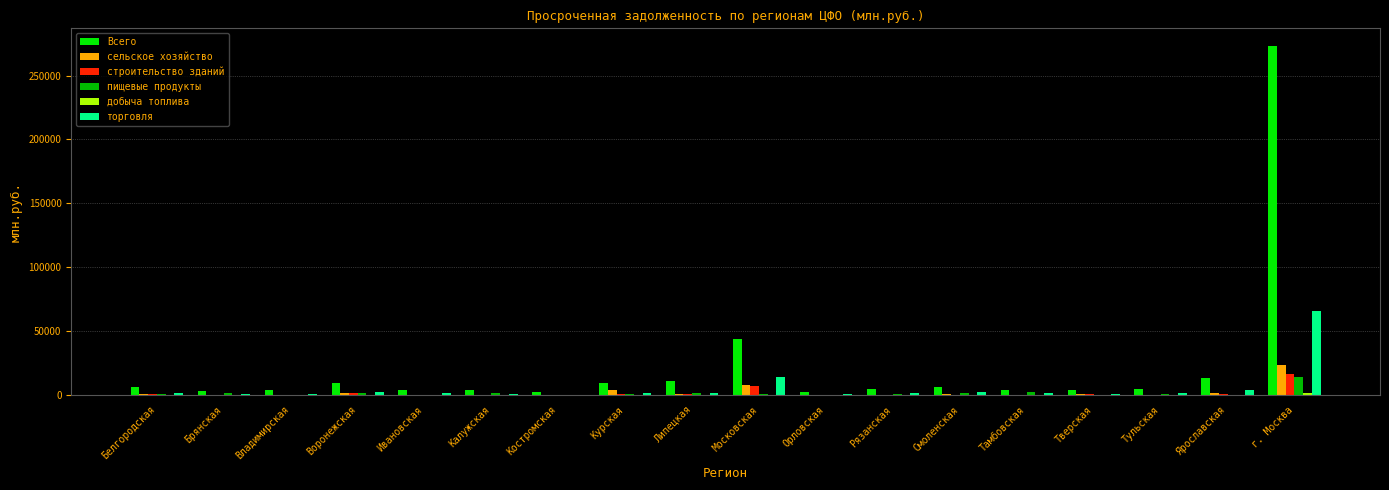

At which label does Всего reach its peak?

г. Москва